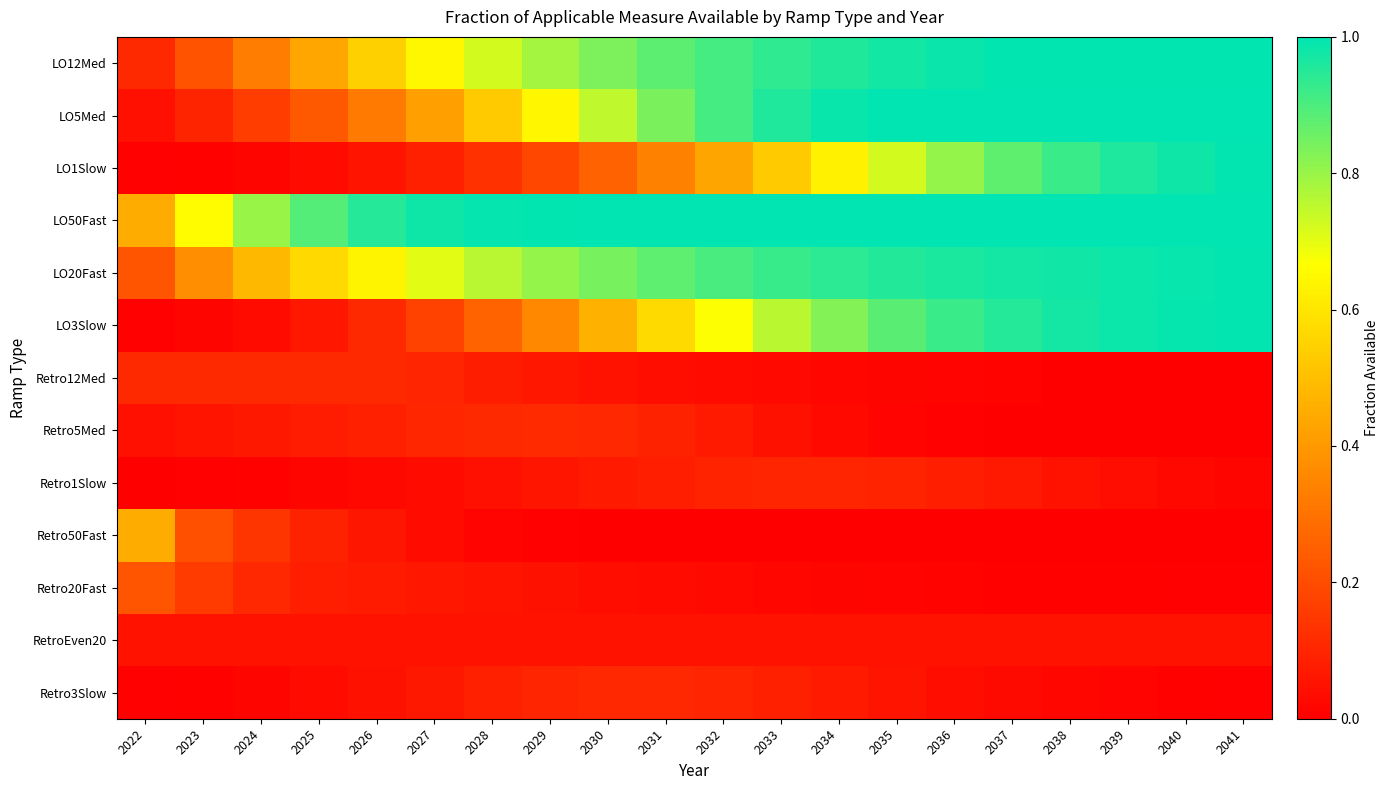

Which label corresponds to the largest value in the chart?

2035